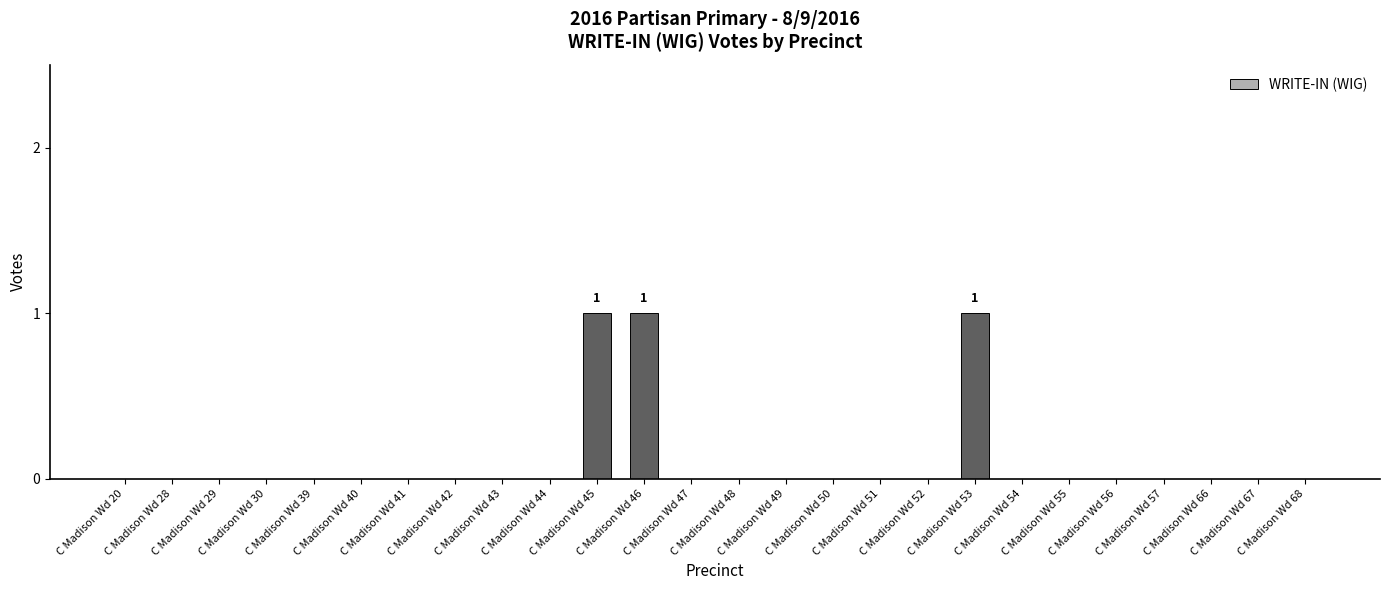

What is the sum of all values?

3